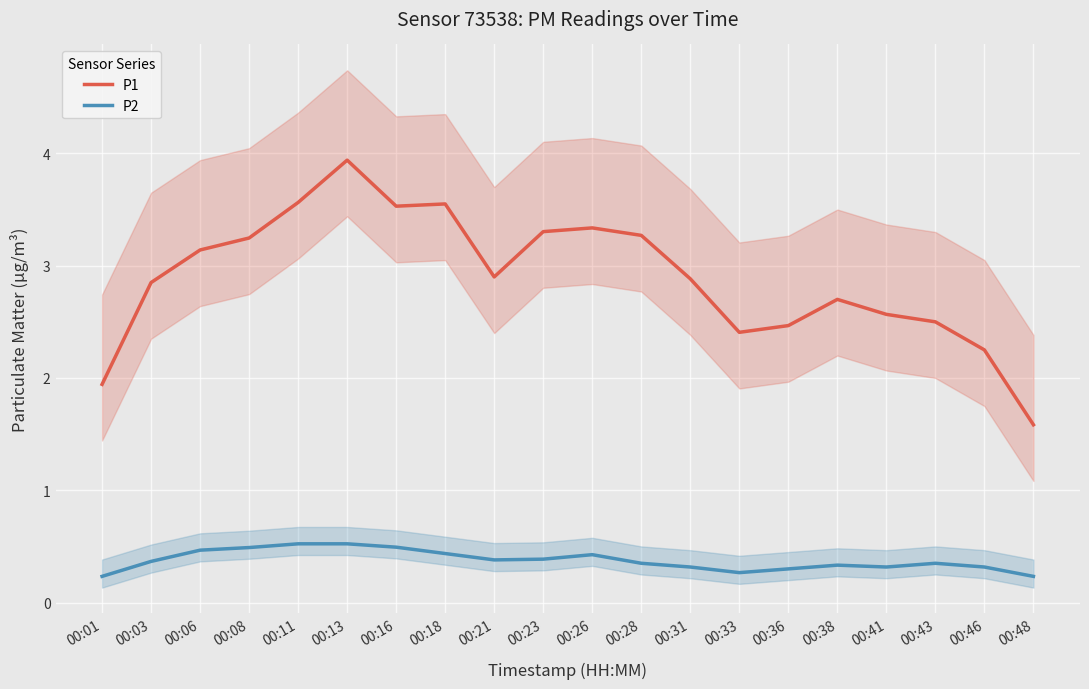

List the series in order of their overall mean, highest first.

P1, P2